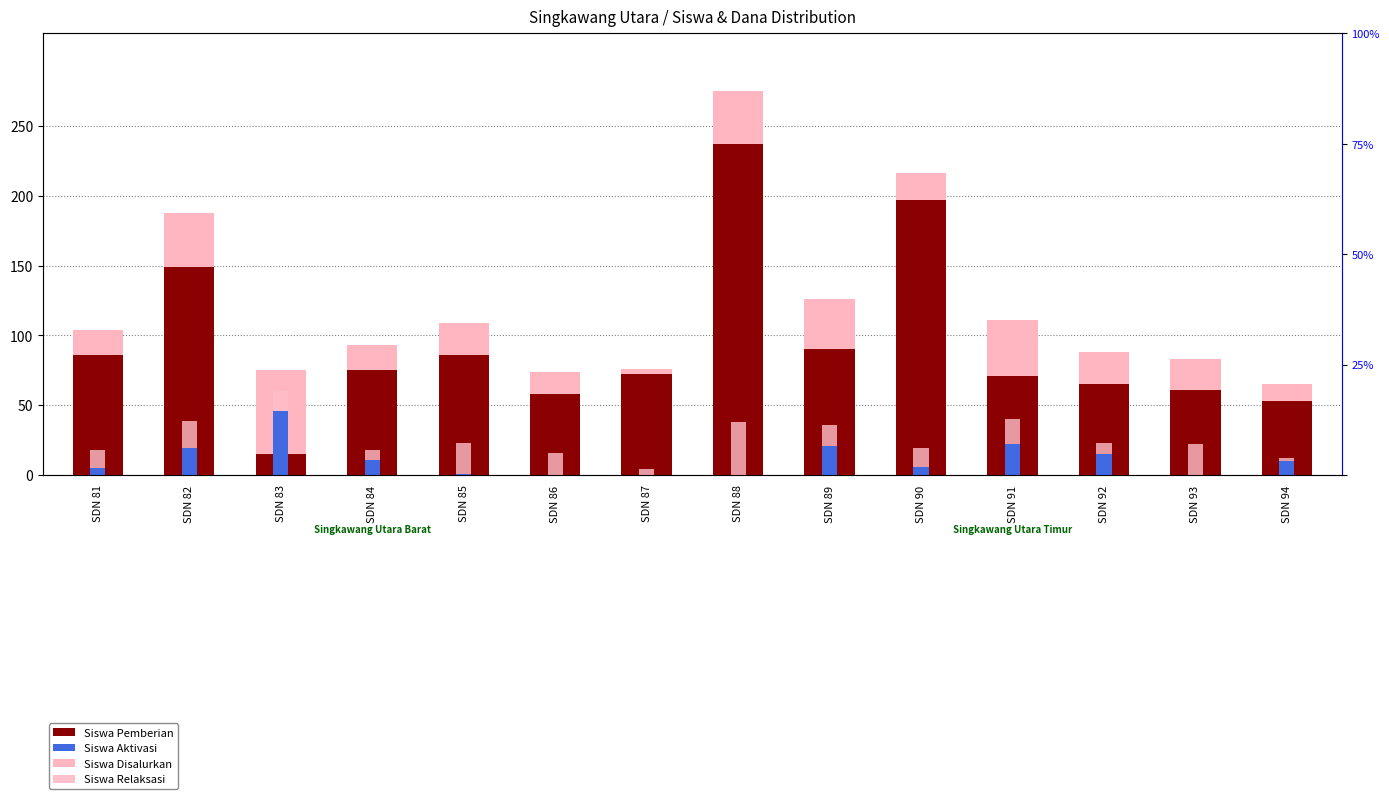

Are the bars horizontal?

No